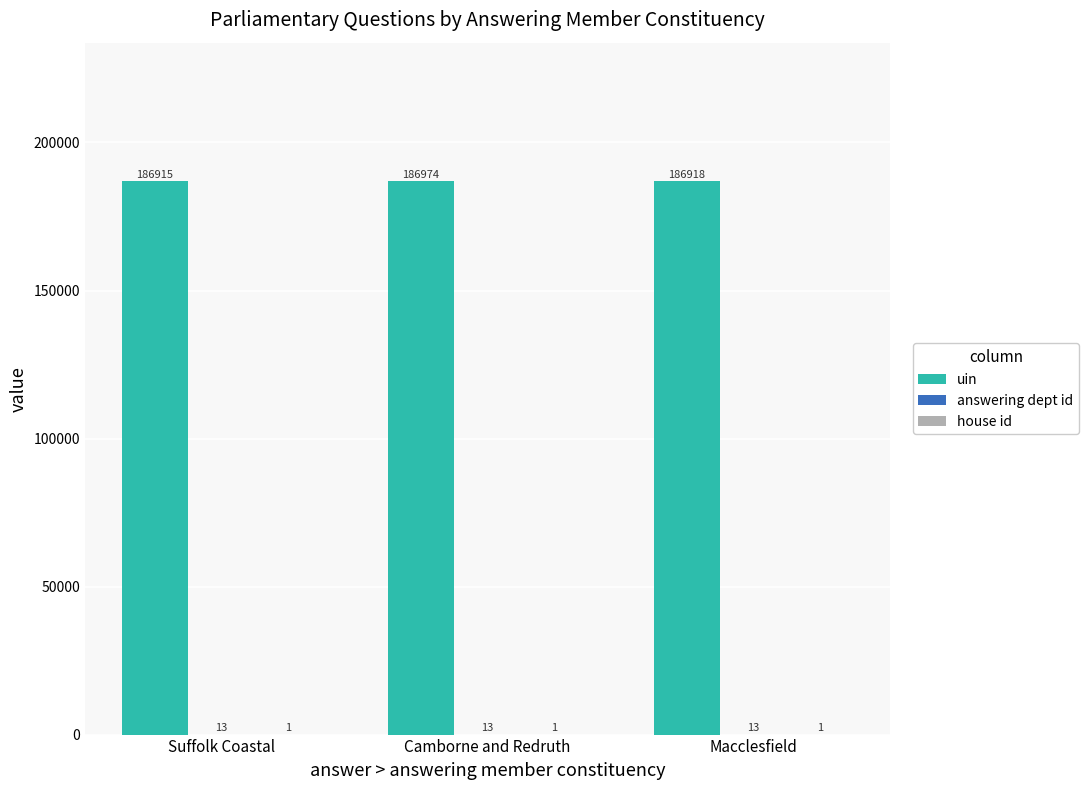

Is it true that uin equals 186974 at Camborne and Redruth?

True